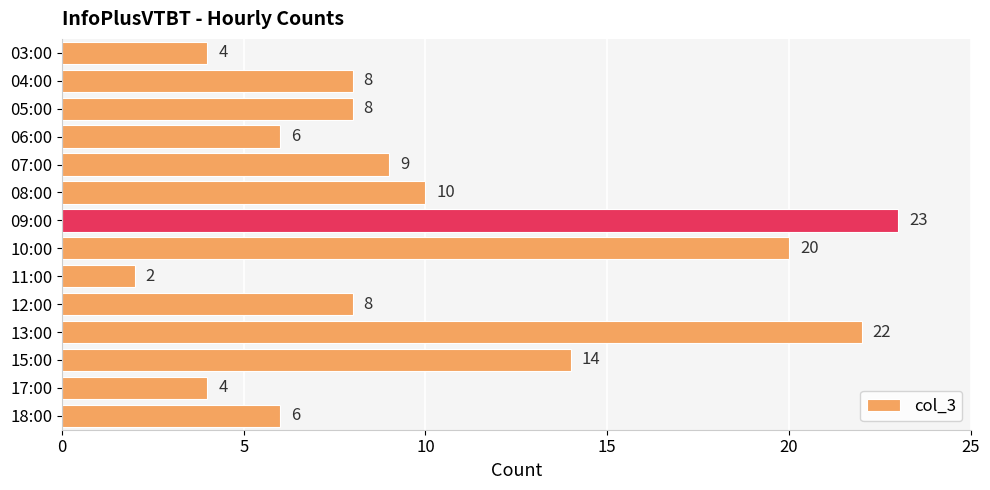

The chart shows a value of 9 at 07:00. True or false?

True